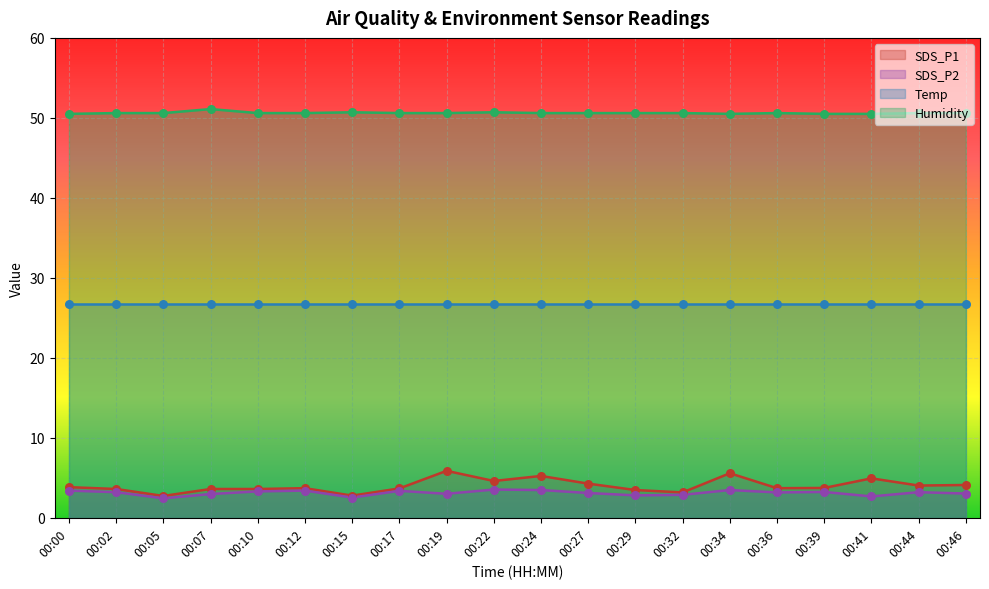

Which series has the largest total across all categories?

Humidity